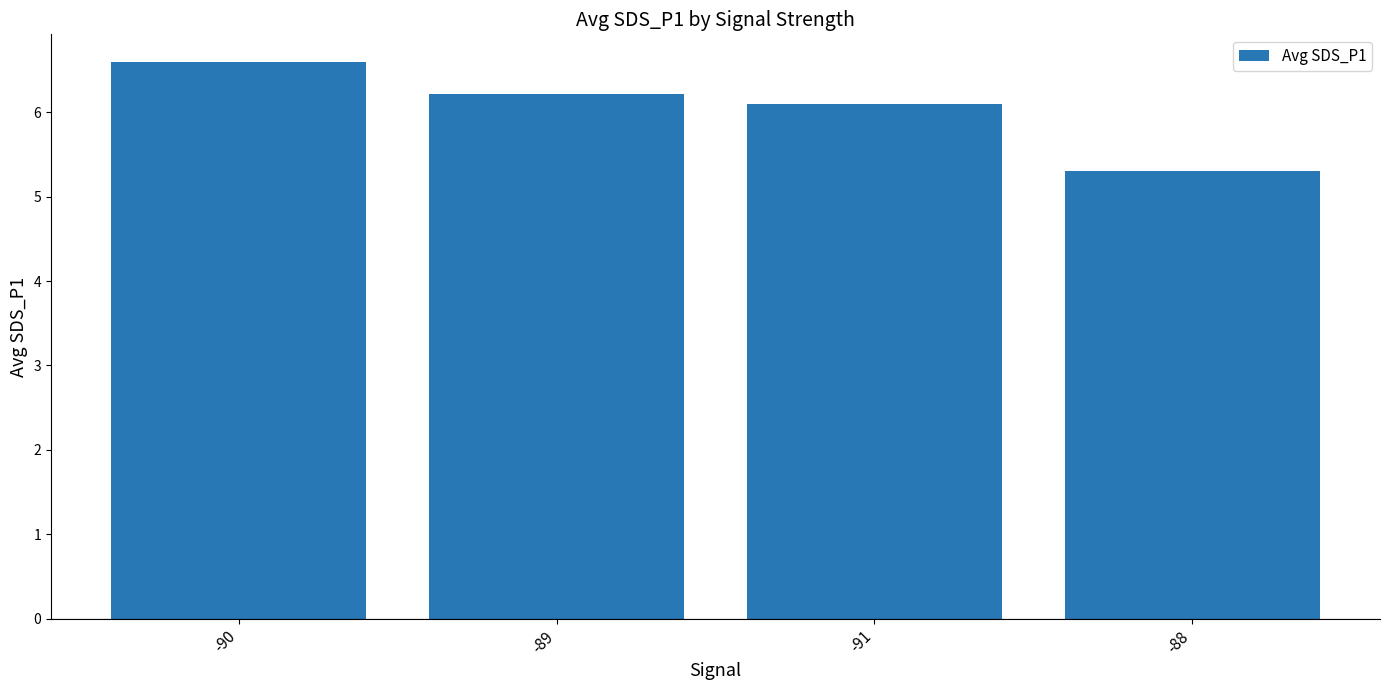

What is the difference between the maximum and minimum values?

1.3